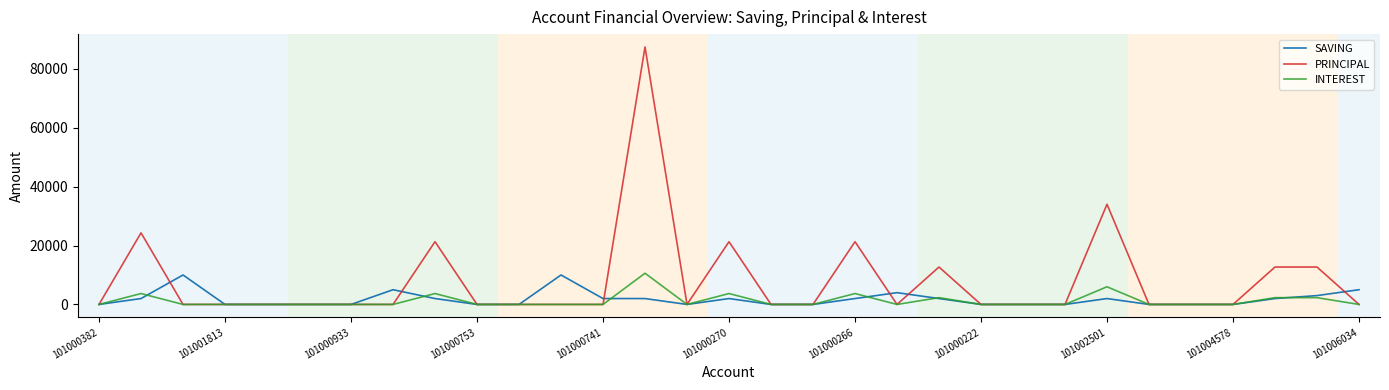

What is the sum of all PRINCIPAL values?

247700